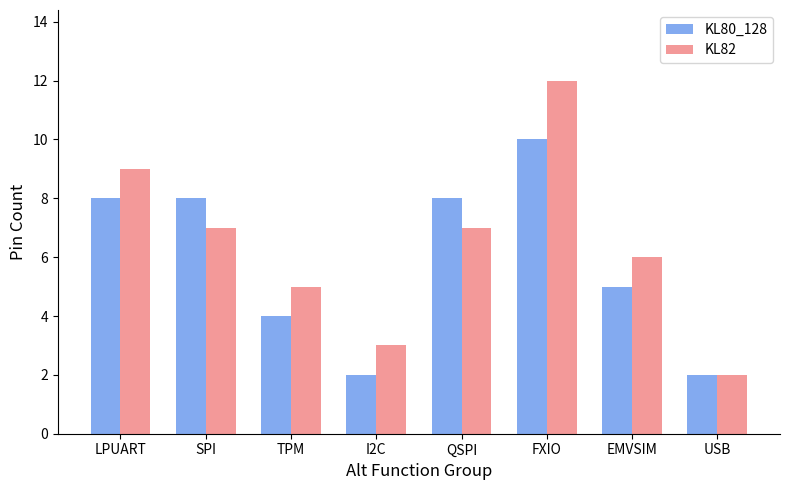

Between QSPI and FXIO, which series saw the biggest shift?

KL82